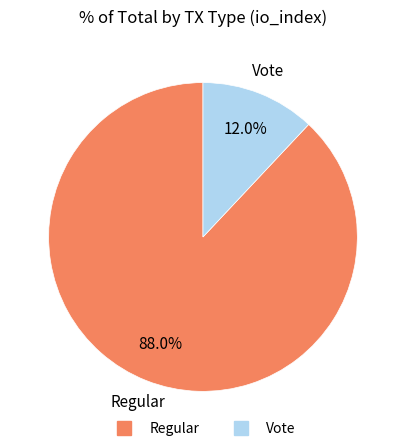

Combined, do Vote and Regular account for over 50%?

Yes